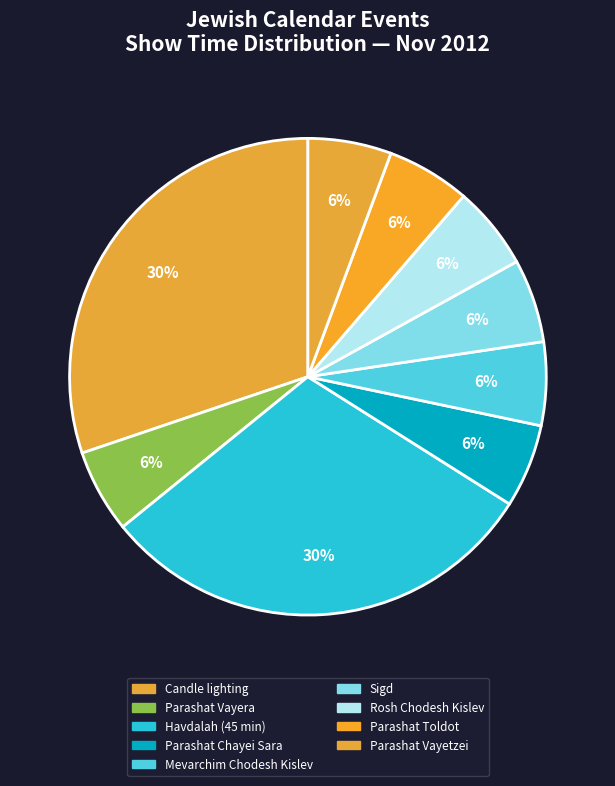

How many slices are in this pie chart?

9